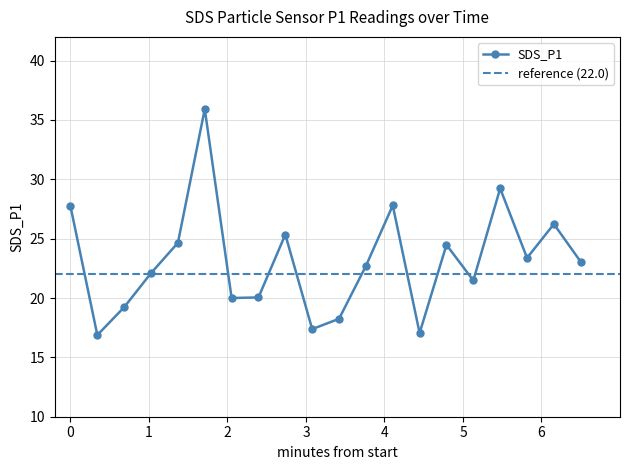

True or false: the data has more than 1 interior local peaks.

True